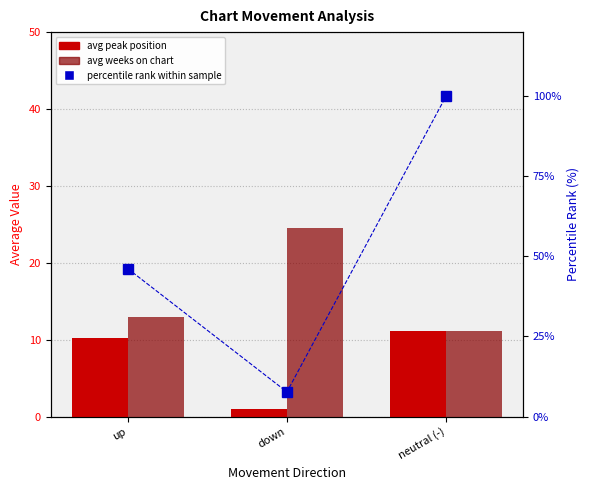

What is the approximate value of avg weeks on chart at up?

12.9